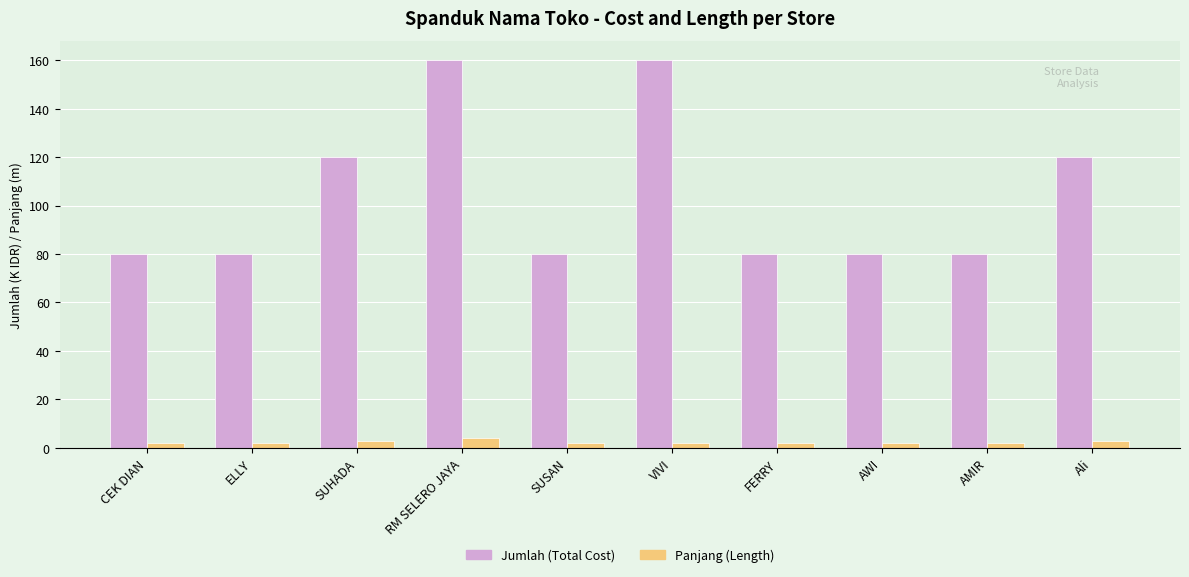

What is the maximum value shown in the chart?

160